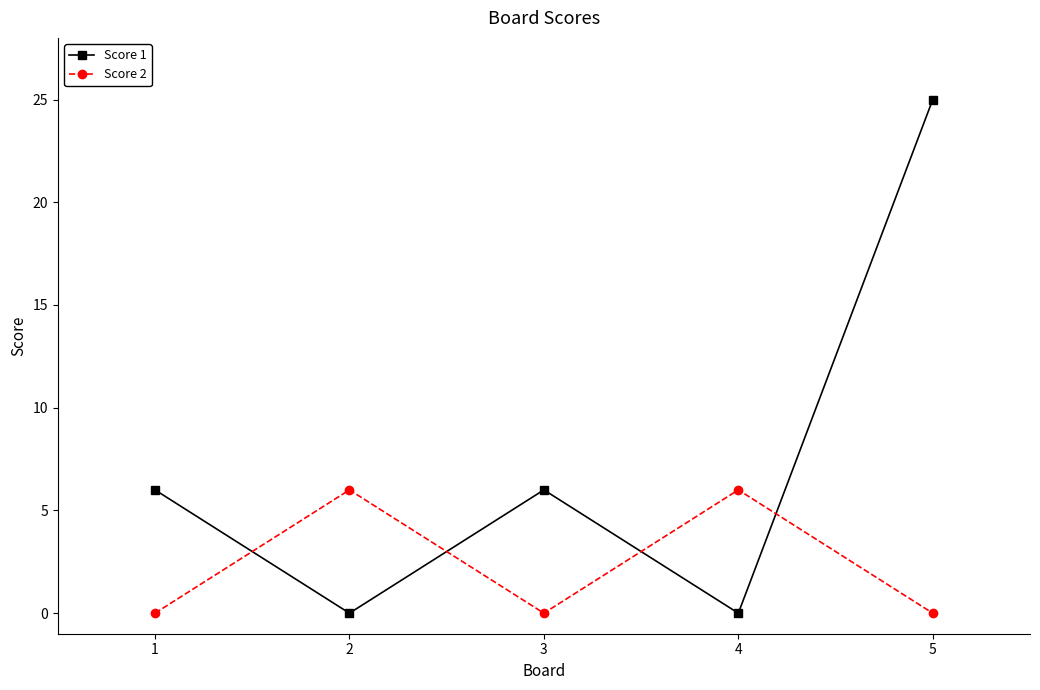

The Score 1 series shows 25 at 5. True or false?

True